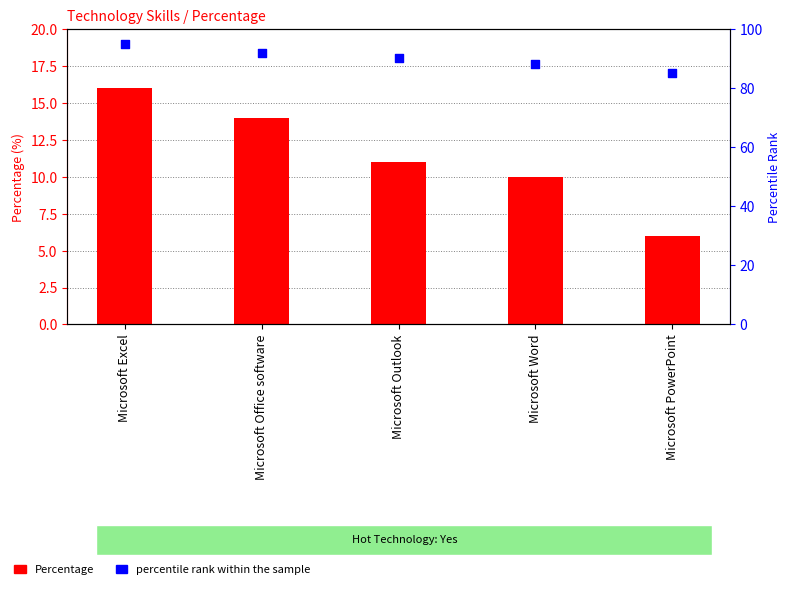

What are all the series names shown in the legend?

Percentage, percentile rank within the sample